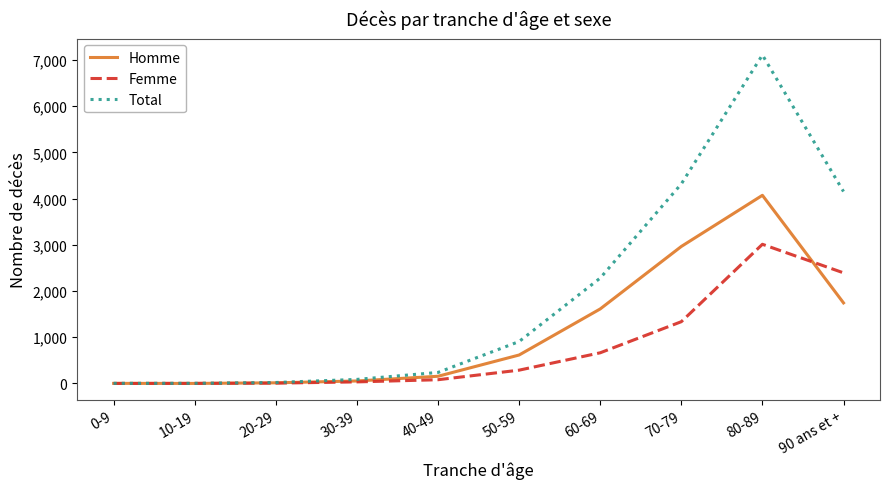

Which category has the highest value across all series?

80-89